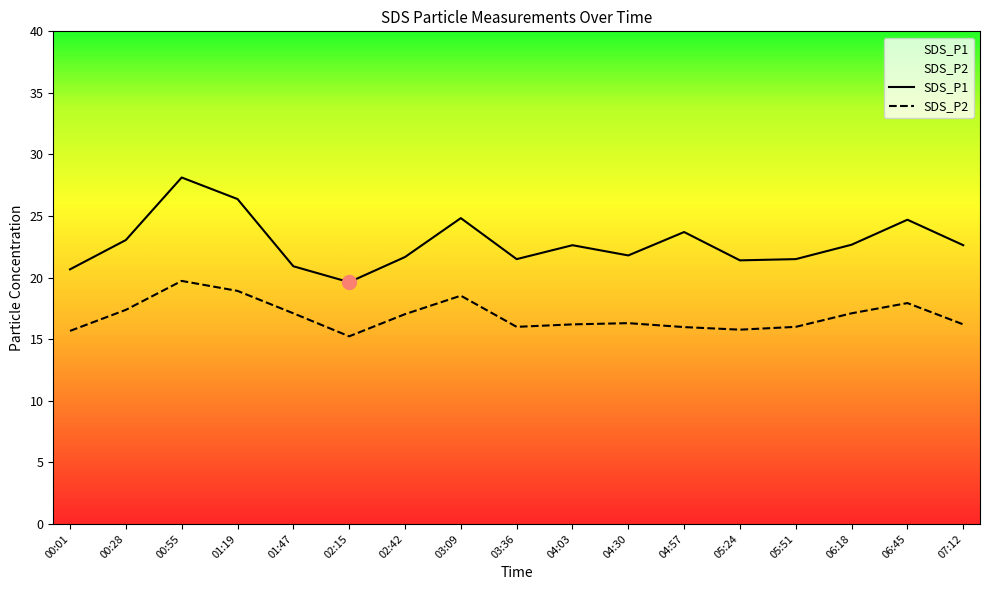

What is the sum of all SDS_P2 values?

287.1